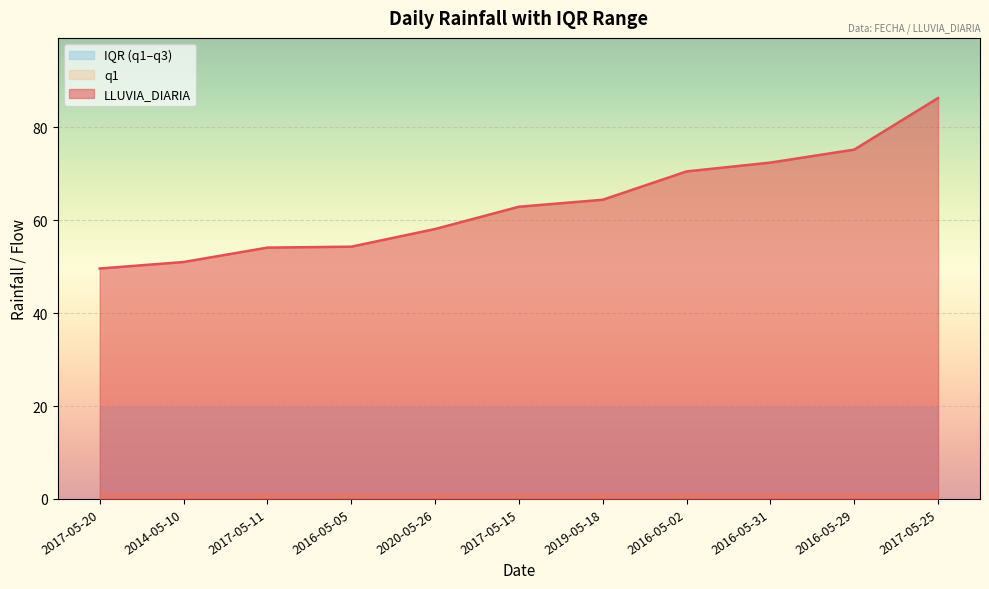

Reading left to right, extract all data points from this chart.

LLUVIA_DIARIA: 2017-05-20=49.6	2014-05-10=51.0	2017-05-11=54.1	2016-05-05=54.3	2020-05-26=58.1	2017-05-15=62.9	2019-05-18=64.4	2016-05-02=70.5	2016-05-31=72.4	2016-05-29=75.2	2017-05-25=86.3
q1: 2017-05-20=1.6	2014-05-10=1.6	2017-05-11=1.6	2016-05-05=1.6	2020-05-26=1.6	2017-05-15=1.6	2019-05-18=1.6	2016-05-02=1.6	2016-05-31=1.6	2016-05-29=1.6	2017-05-25=1.6
q3: 2017-05-20=19.7	2014-05-10=19.7	2017-05-11=19.7	2016-05-05=19.7	2020-05-26=19.7	2017-05-15=19.7	2019-05-18=19.7	2016-05-02=19.7	2016-05-31=19.7	2016-05-29=19.7	2017-05-25=19.7